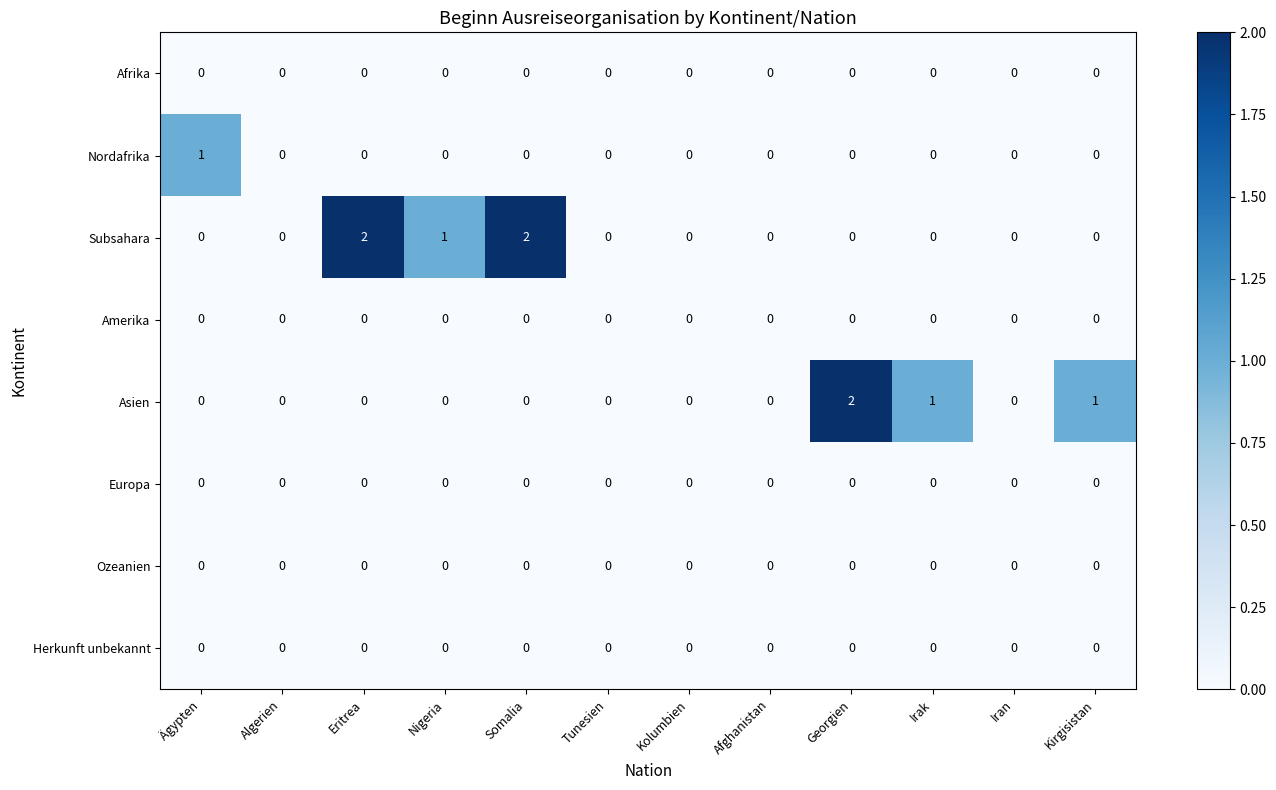

What is the difference between the highest and lowest values at Irak?

1